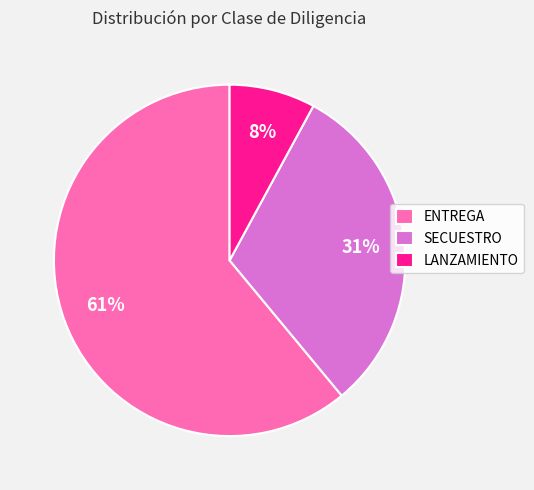

To the nearest percent, what is the combined percentage of LANZAMIENTO and SECUESTRO?

39%